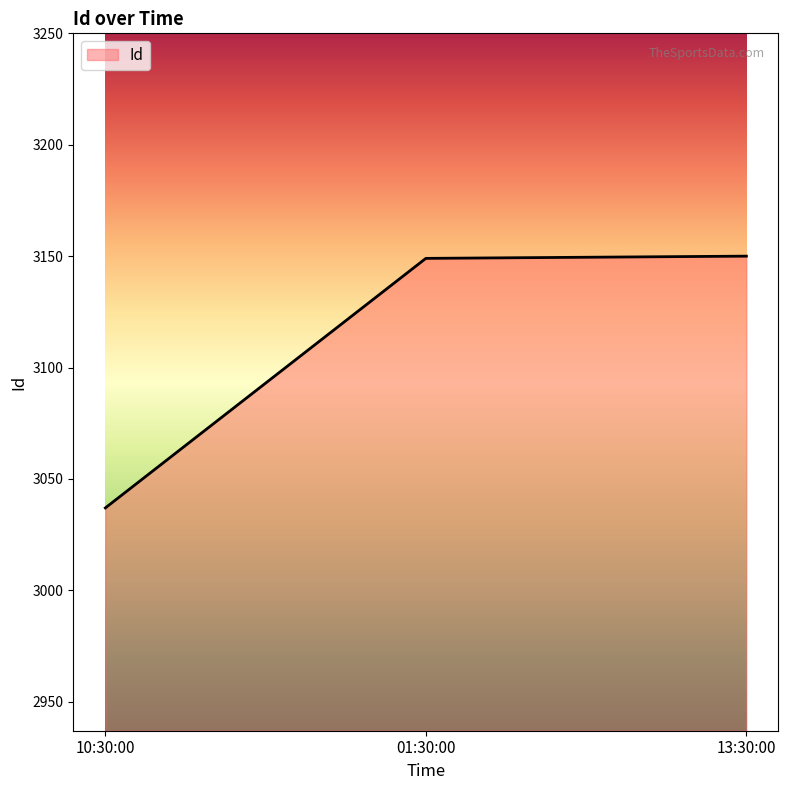

How many distinct data groups are displayed?

1